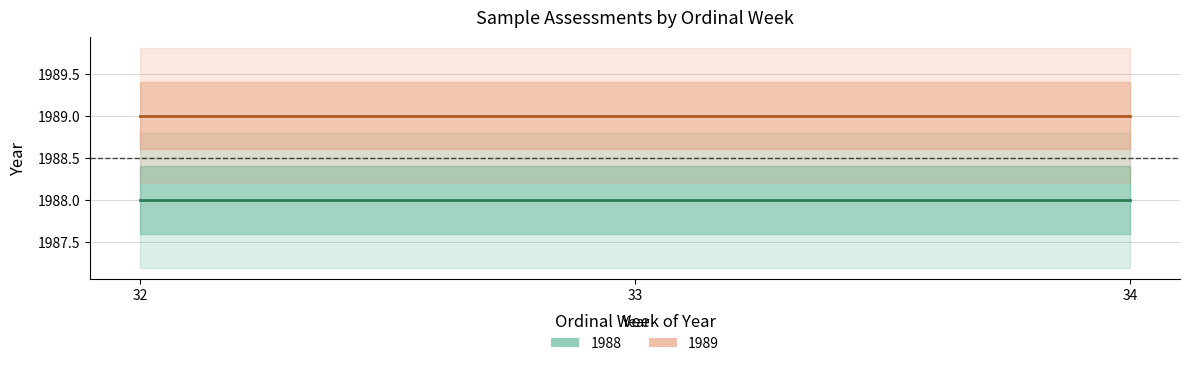

The value of 1988 at 32 is 1988. True or false?

True